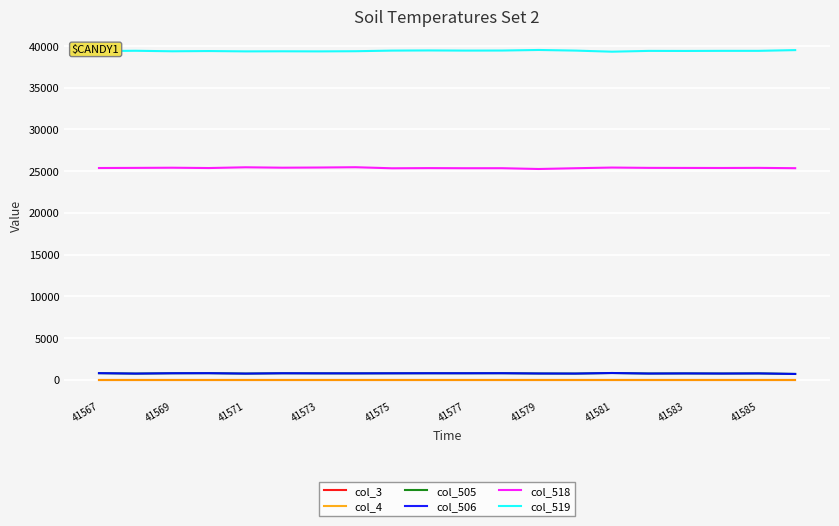

Is this an area chart (filled region under the line)?

No